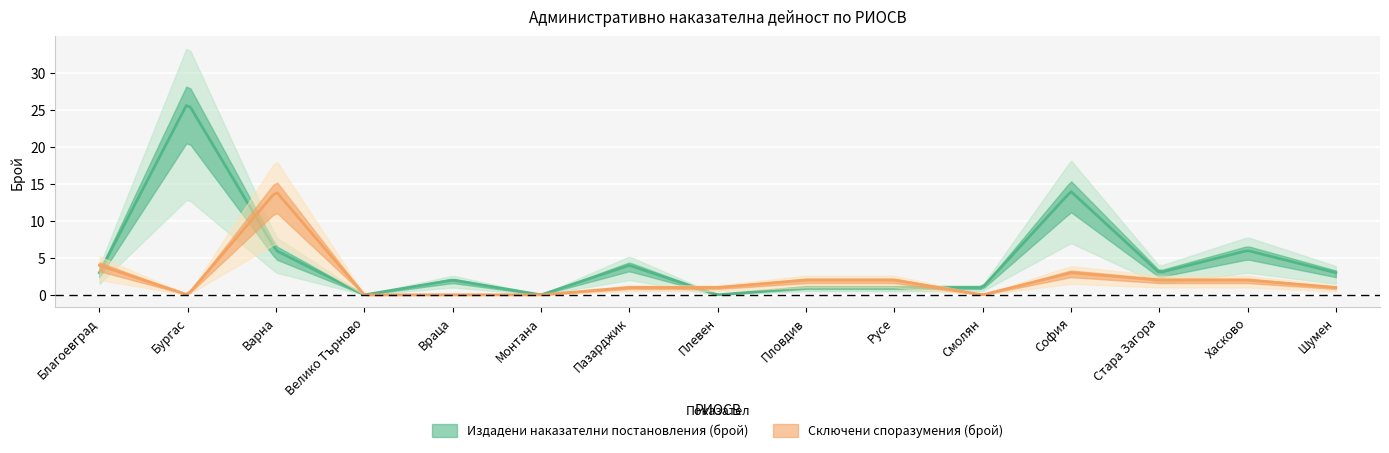

Reading left to right, extract all data points from this chart.

Издадени наказателни постановления (брой): 3	26	6	0	2	0	4	0	1	1	1	14	3	6	3
Сключени споразумения (брой): 4	0	14	0	0	0	1	1	2	2	0	3	2	2	1